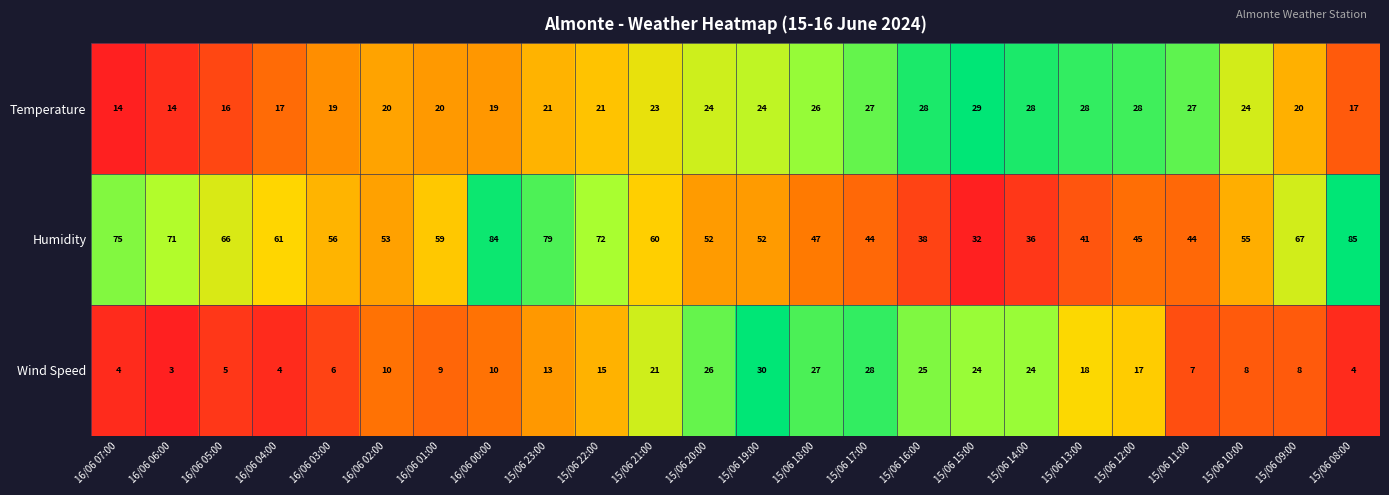

What is the difference between the highest and lowest values at 15/06 12:00?

28